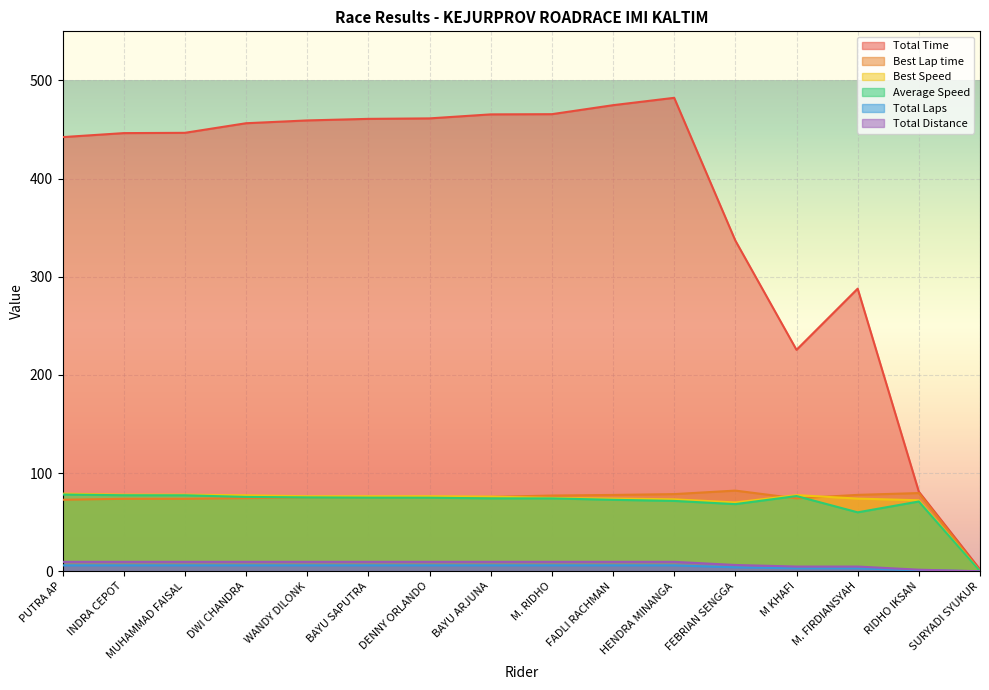

Reading right to left, what are all the values shown in this chart?

Total Time: 1.9	81.0	287.9	225.6	336.9	482.3	474.8	465.6	465.4	461.3	460.8	459.2	456.4	446.6	446.3	442.2
Best Lap time: 0.0	79.7	77.8	74.3	82.2	78.6	77.7	77.1	75.7	75.3	75.4	75.4	74.4	73.8	73.8	72.8
Best Speed: 0.0	72.3	74.0	77.6	70.1	73.3	74.1	74.7	76.0	76.5	76.4	76.4	77.4	78.0	78.0	79.1
Average Speed: 0.0	71.1	60.0	76.6	68.4	71.7	72.8	74.2	74.3	74.9	75.0	75.3	75.7	77.4	77.4	78.1
Total Laps: 0.0	1.0	3.0	3.0	4.0	6.0	6.0	6.0	6.0	6.0	6.0	6.0	6.0	6.0	6.0	6.0
Total Distance: 0.0	1.6	4.8	4.8	6.4	9.6	9.6	9.6	9.6	9.6	9.6	9.6	9.6	9.6	9.6	9.6